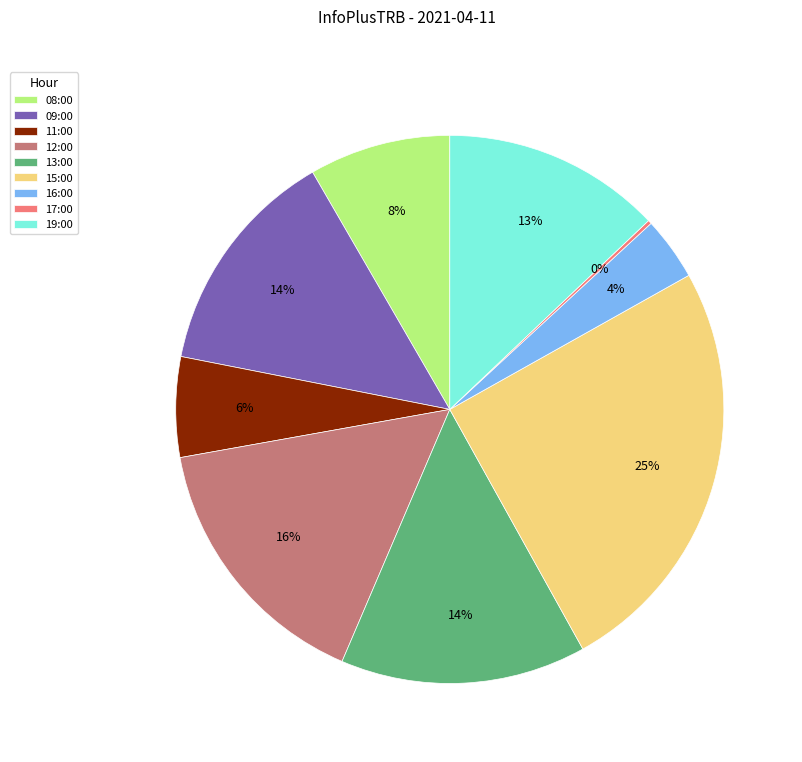

Is there a majority slice in this chart?

No